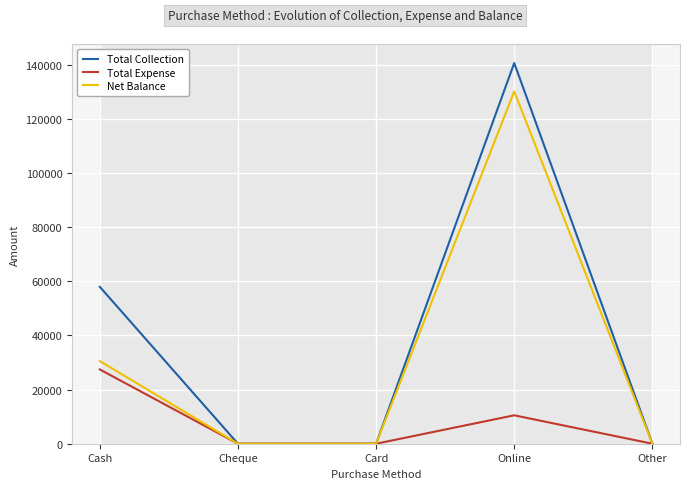

The Net Balance series shows 45147 at Other. True or false?

False